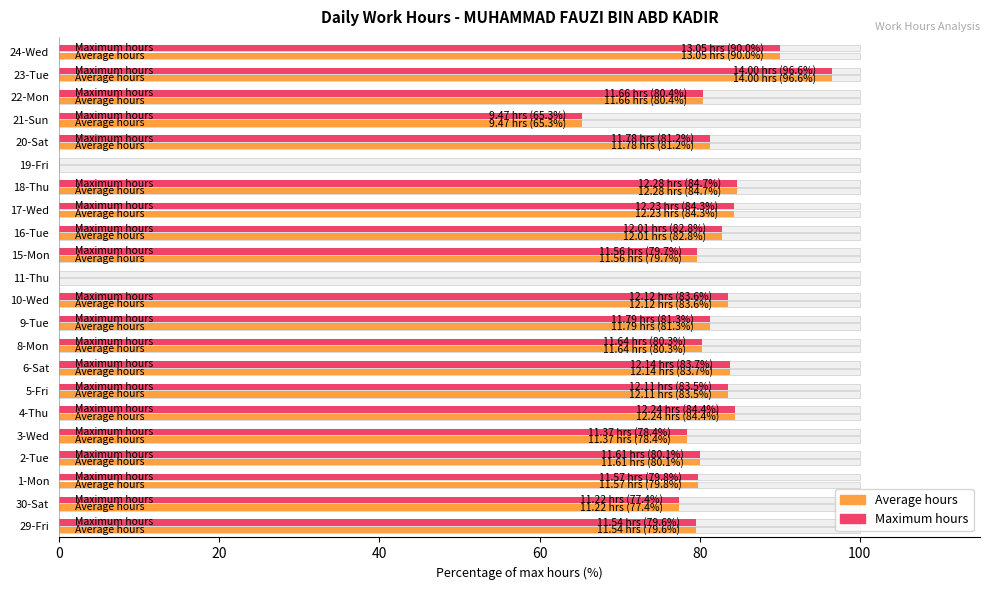

Count the number of categories in the chart.

22